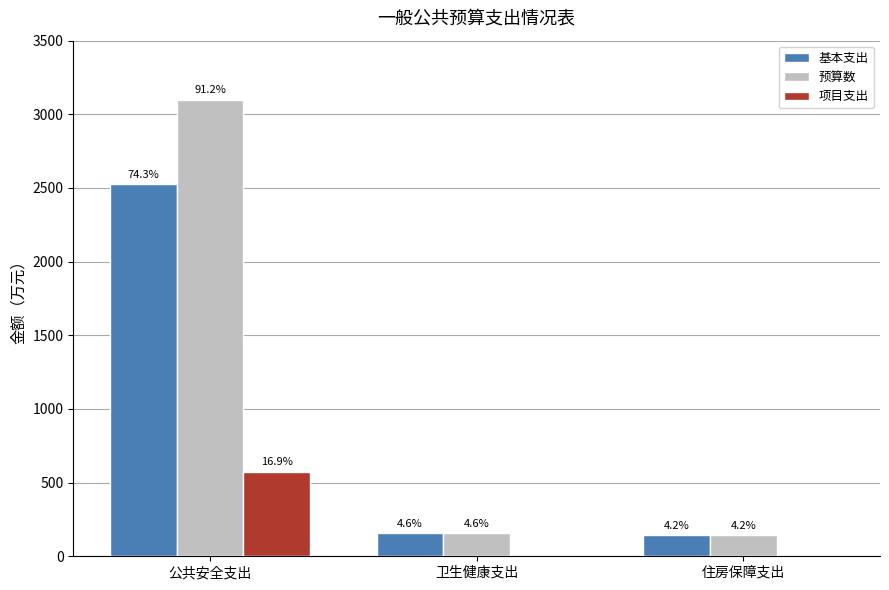

Reading left to right, what are all the values shown in this chart?

基本支出: 2524.1	155.3	142.7
预算数: 3099.3	155.3	142.7
项目支出: 575.2	0.0	0.0